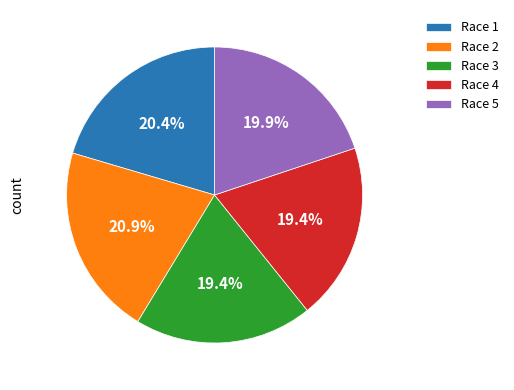

Which has a higher value, Race 4 or Race 2?

Race 2